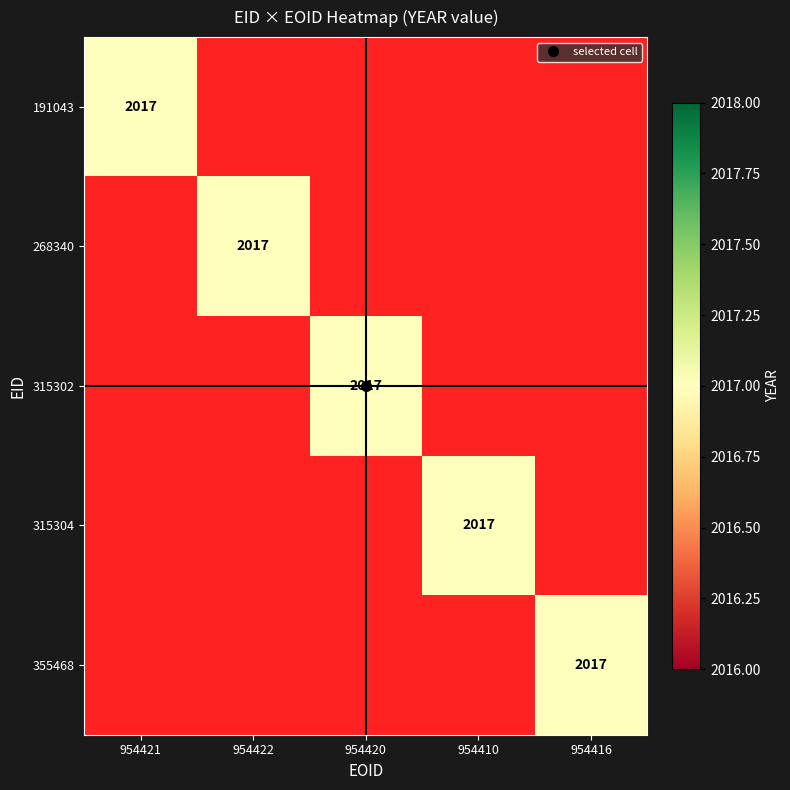

Reading right to left, what are all the values shown in this chart?

191043: 954416=0	954410=0	954420=0	954422=0	954421=2017
268340: 954416=0	954410=0	954420=0	954422=2017	954421=0
315302: 954416=0	954410=0	954420=2017	954422=0	954421=0
315304: 954416=0	954410=2017	954420=0	954422=0	954421=0
355468: 954416=2017	954410=0	954420=0	954422=0	954421=0